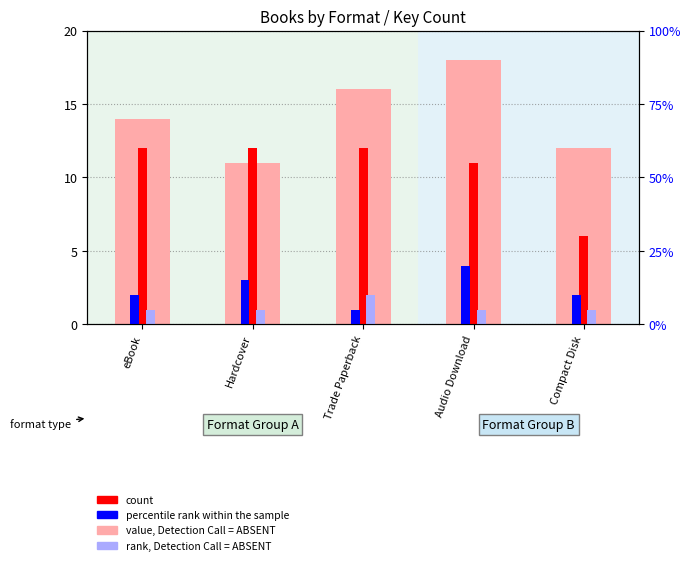

True or false: percentile rank within the sample has a value of 4 at Audio Download.

True